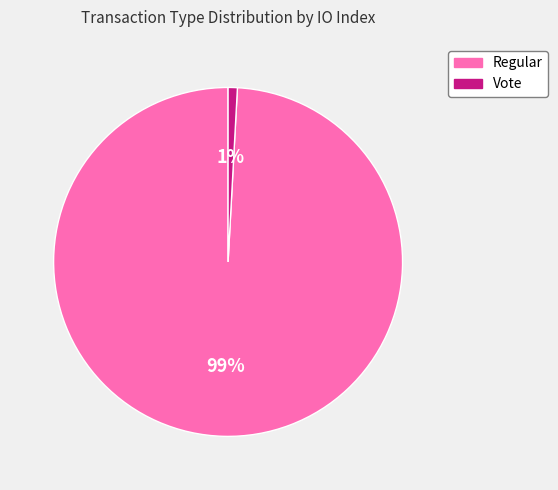

To the nearest percent, what portion does Regular represent?

99%